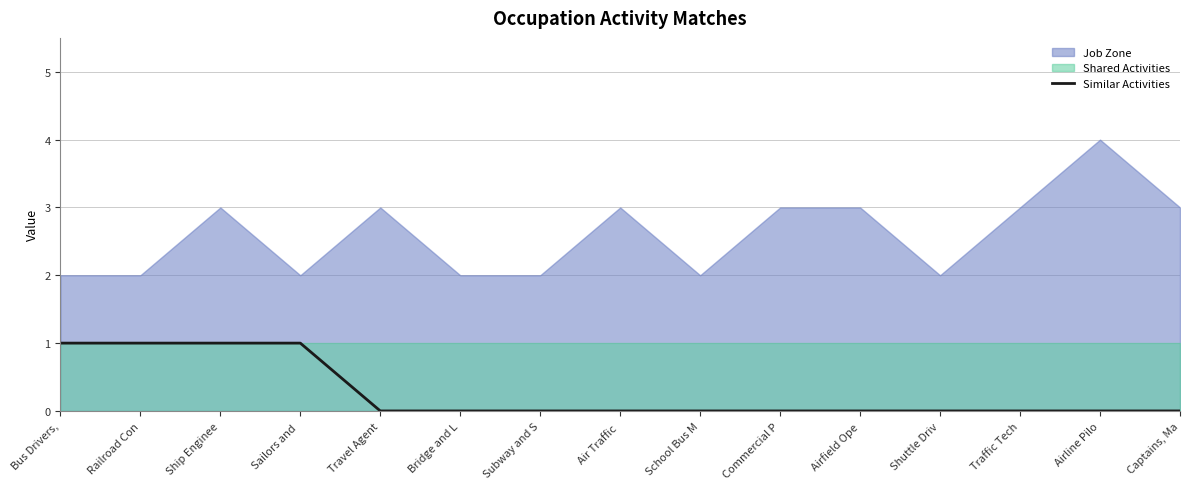

Reading right to left, list all the values displayed in this chart.

Captains, Ma=0	Airline Pilo=0	Traffic Tech=0	Shuttle Driv=0	Airfield Ope=0	Commercial P=0	School Bus M=0	Air Traffic =0	Subway and S=0	Bridge and L=0	Travel Agent=0	Sailors and =1	Ship Enginee=1	Railroad Con=1	Bus Drivers,=1